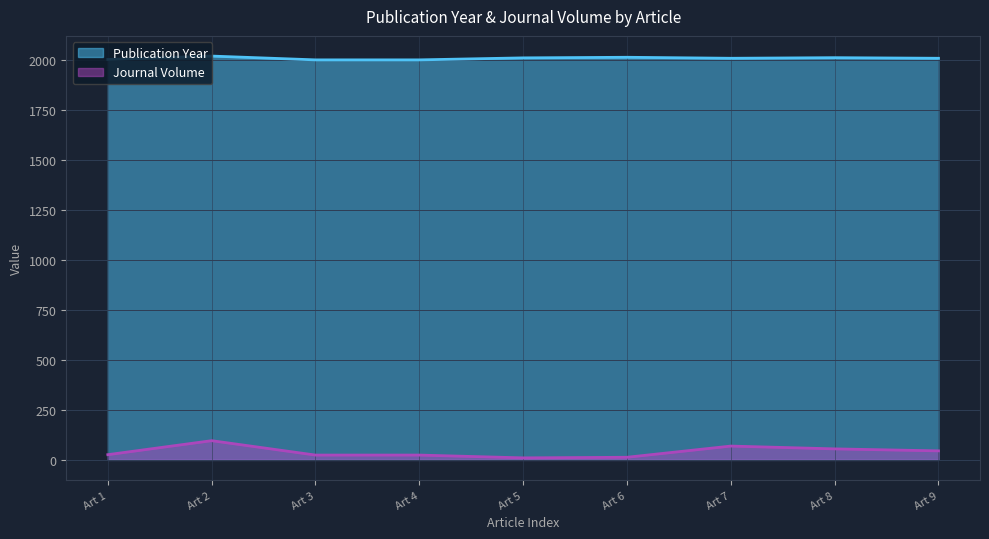

Which series has the widest spread of values?

Journal Volume